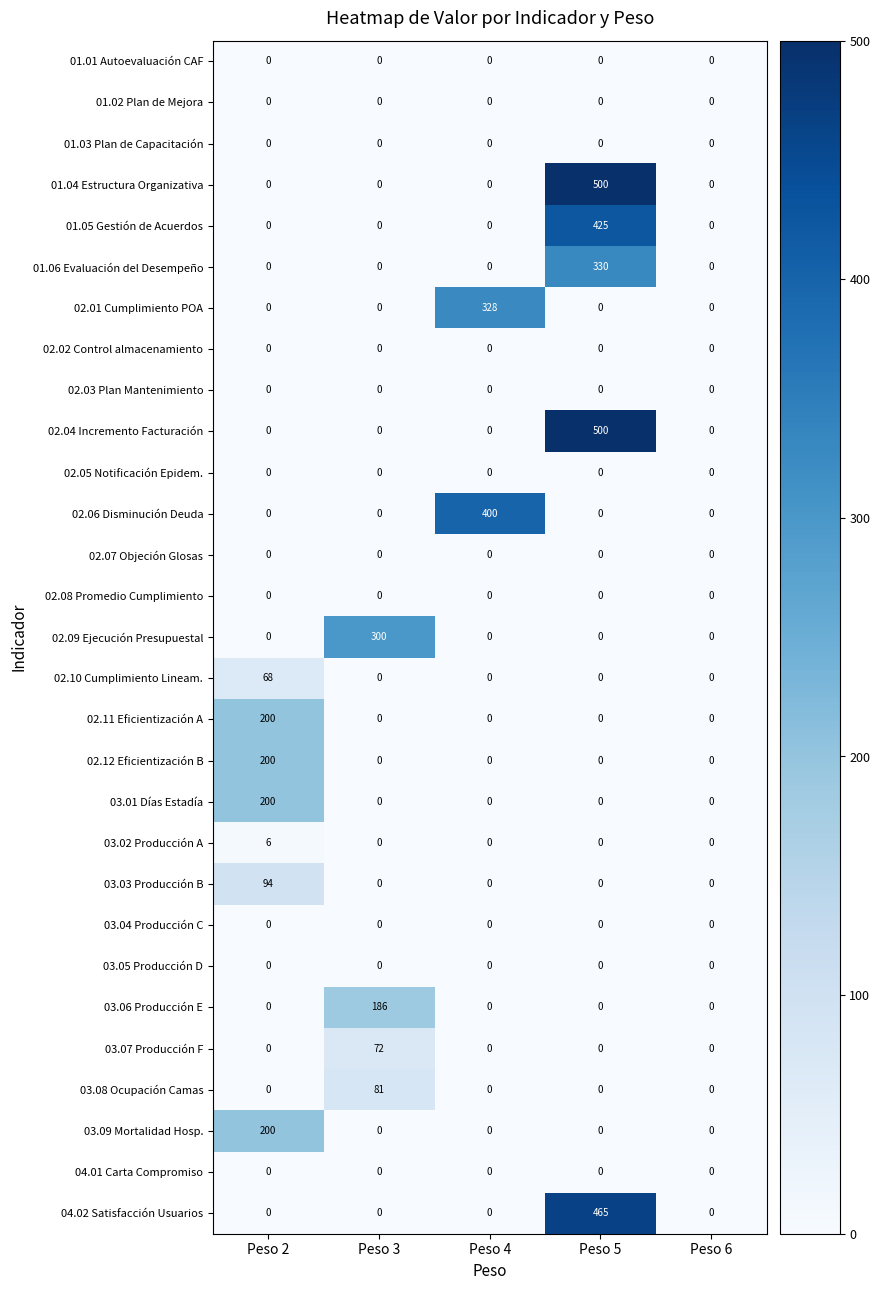

Which category has the highest value across all series?

Peso 5